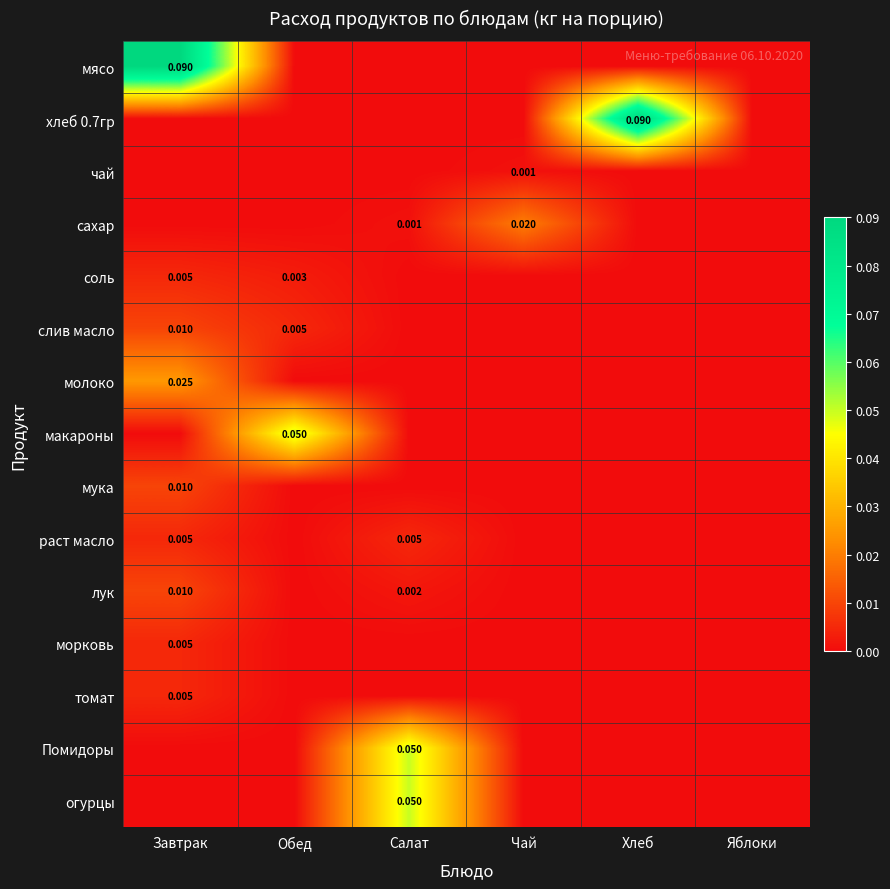

True or false: молоко has a value of 0.0 at Завтрак.

False